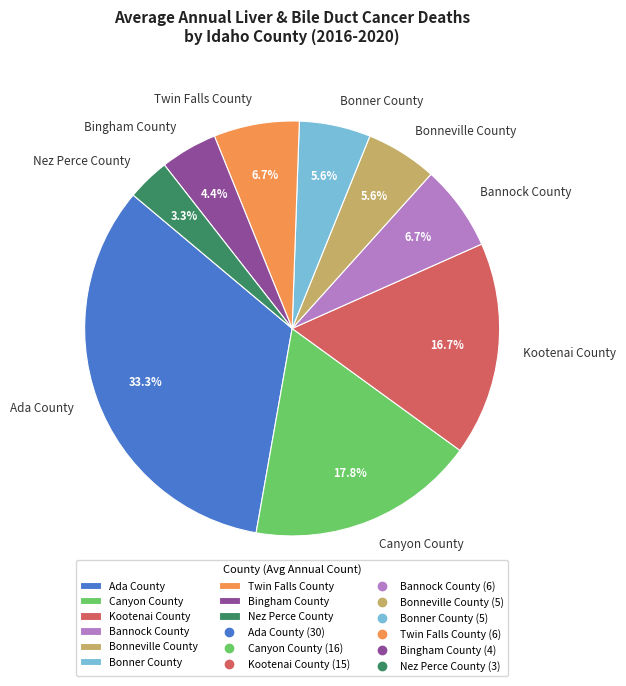

What is the smallest slice in the pie chart?

Nez Perce County